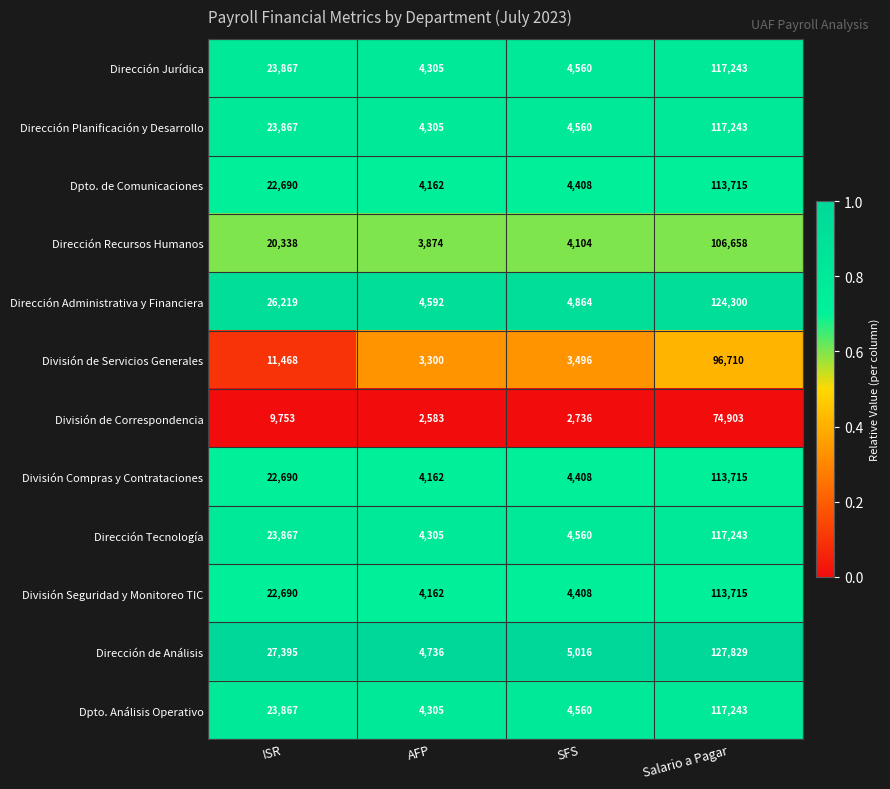

At which category is the sum across all series the highest?

Salario a Pagar